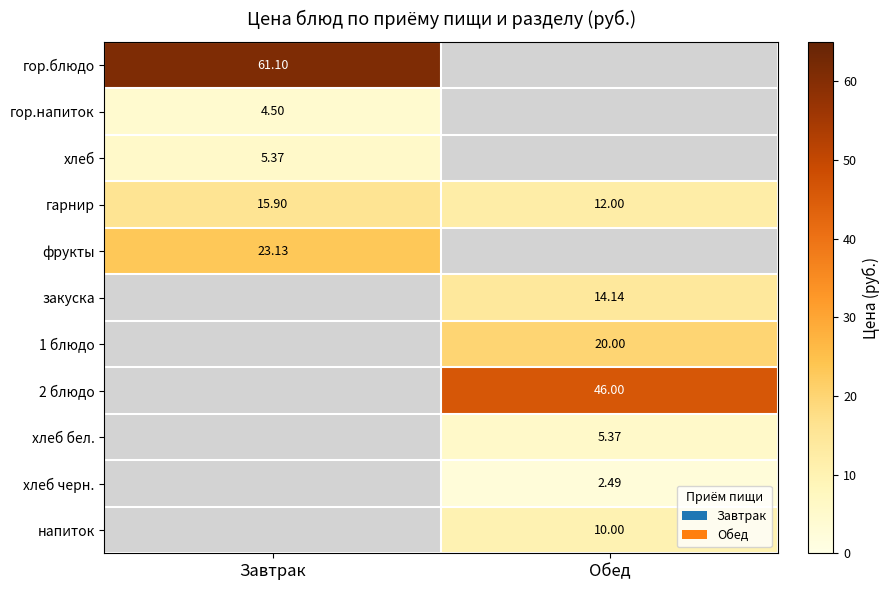

How many data points does each series have?

2